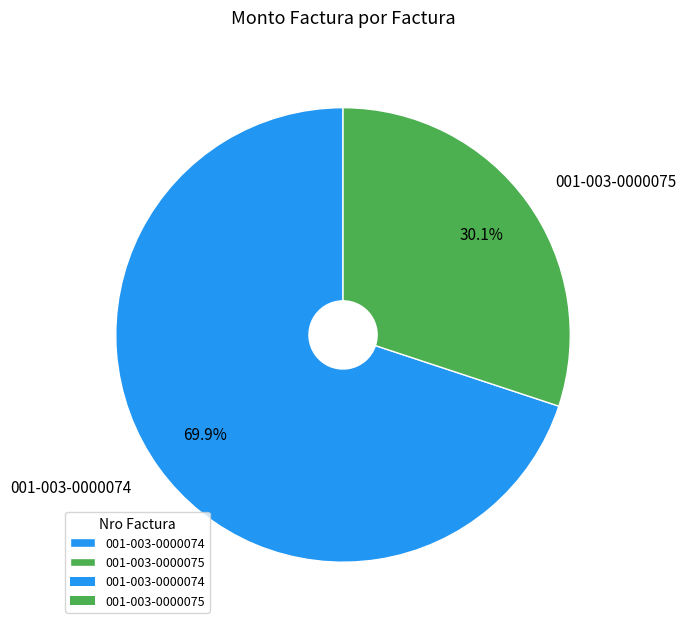

To the nearest percent, what is the combined percentage of 001-003-0000075 and 001-003-0000074?

100%